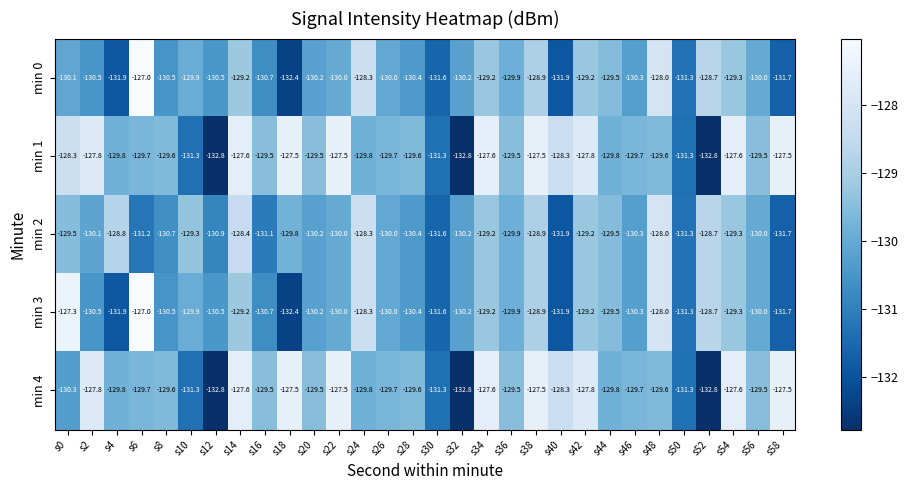

The min 0 series shows -203.0 at s36. True or false?

False